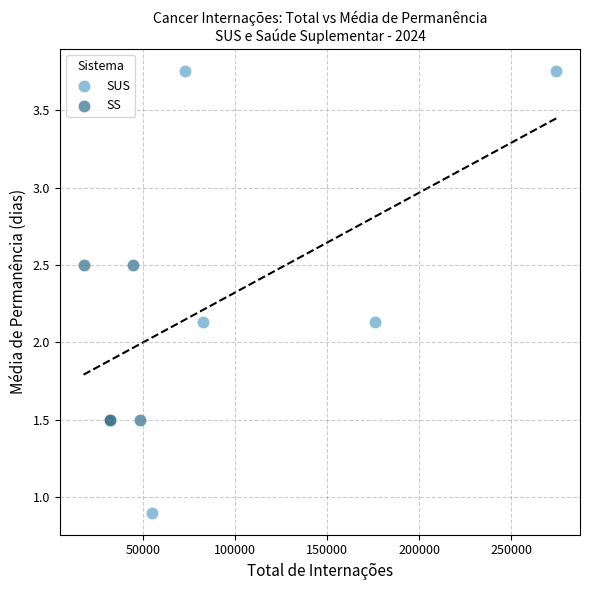

Which series contains the highest Y value?

SUS